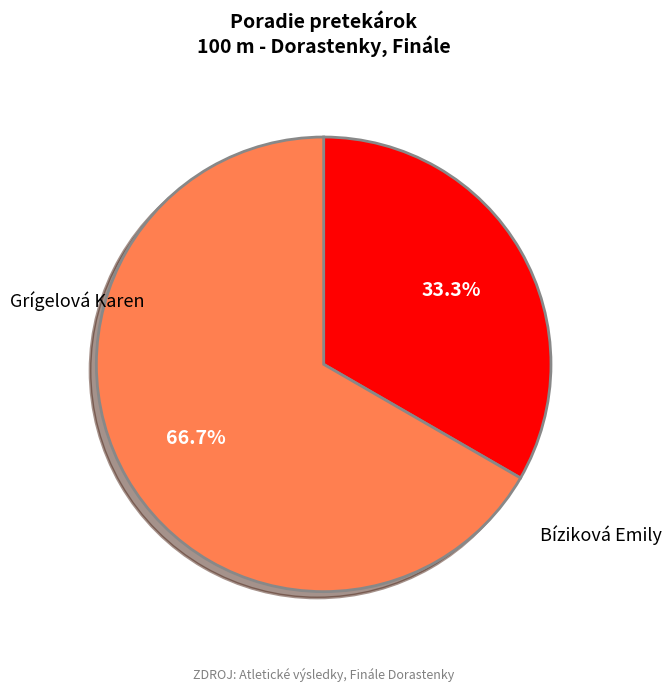

Is there any slice that represents more than half of the pie?

Yes